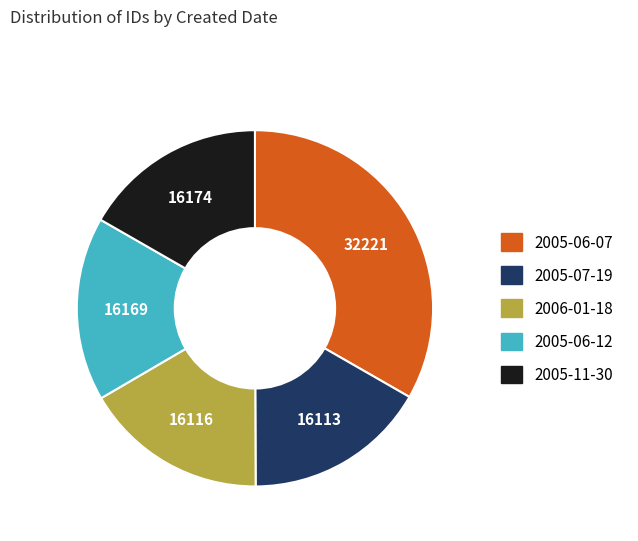

Is there any slice that represents more than half of the pie?

No